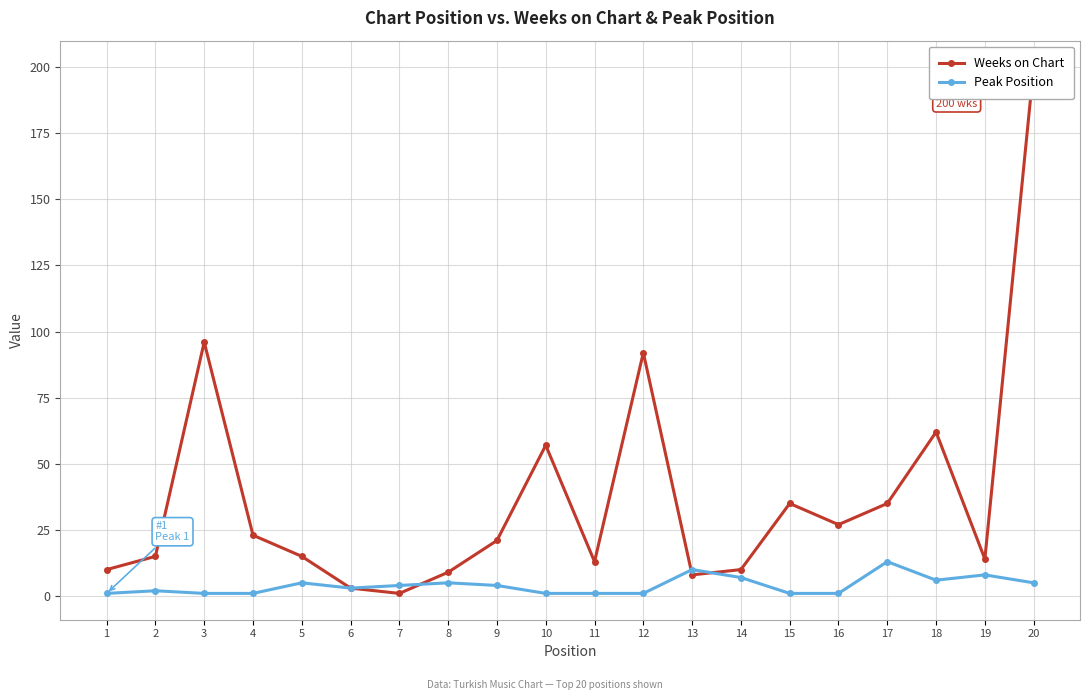

List the labels in order of Weeks on Chart value, smallest first.

7, 6, 13, 8, 1, 14, 11, 19, 2, 5, 9, 4, 16, 15, 17, 10, 18, 12, 3, 20